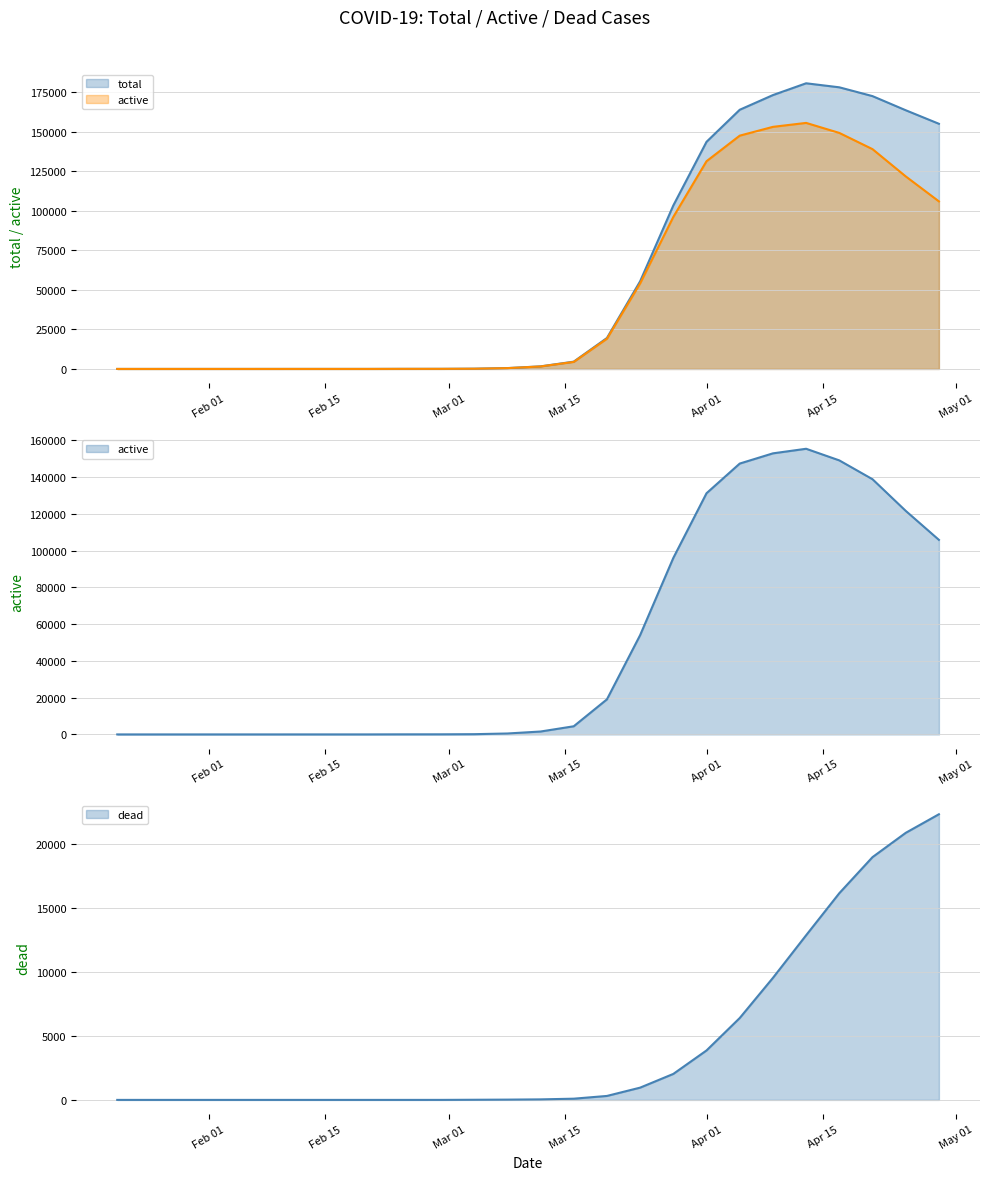

Is the value of active at 2020/04/25 greater than the value of total at 2020/02/15?

Yes